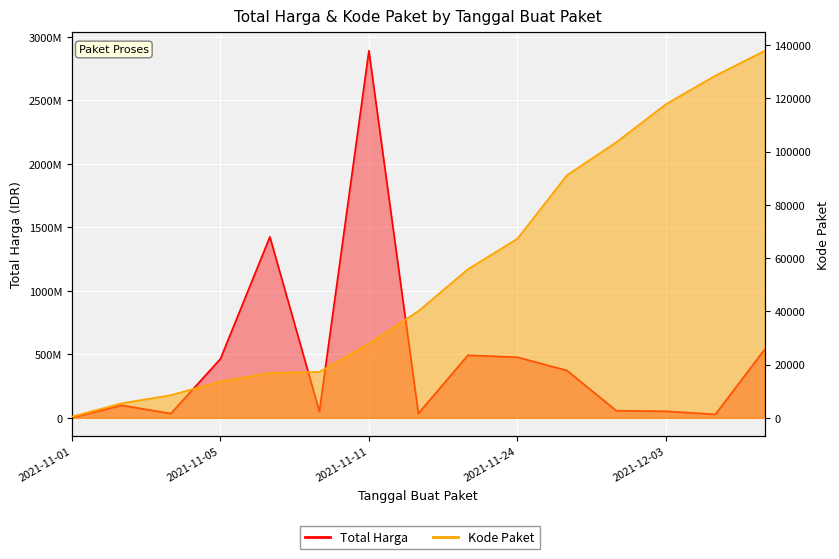

How many values in the Kode Paket series are below 40112?

7